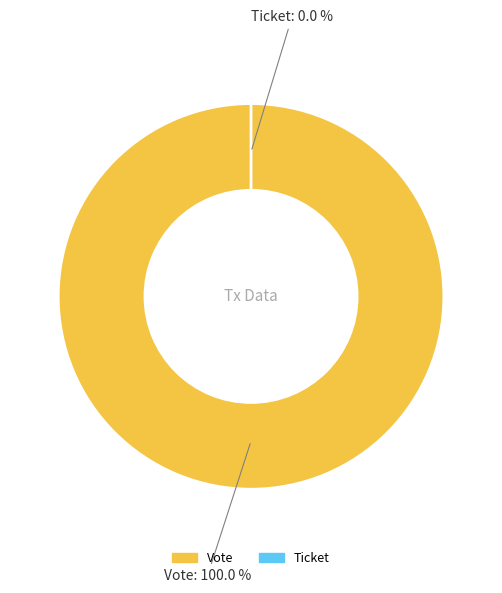

Is the sum of Vote and Ticket greater than half?

Yes